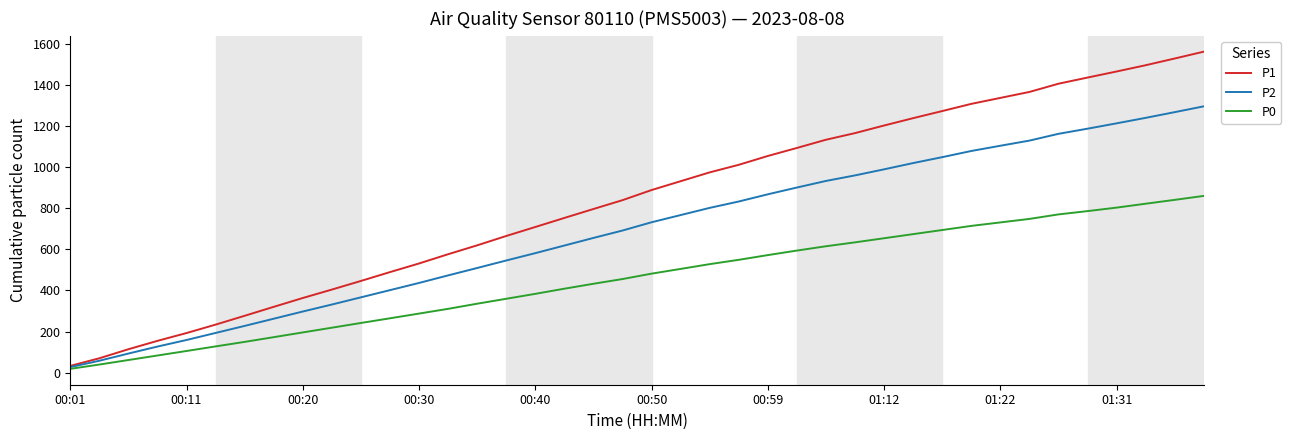

How many values in the P2 series are below 731?

20